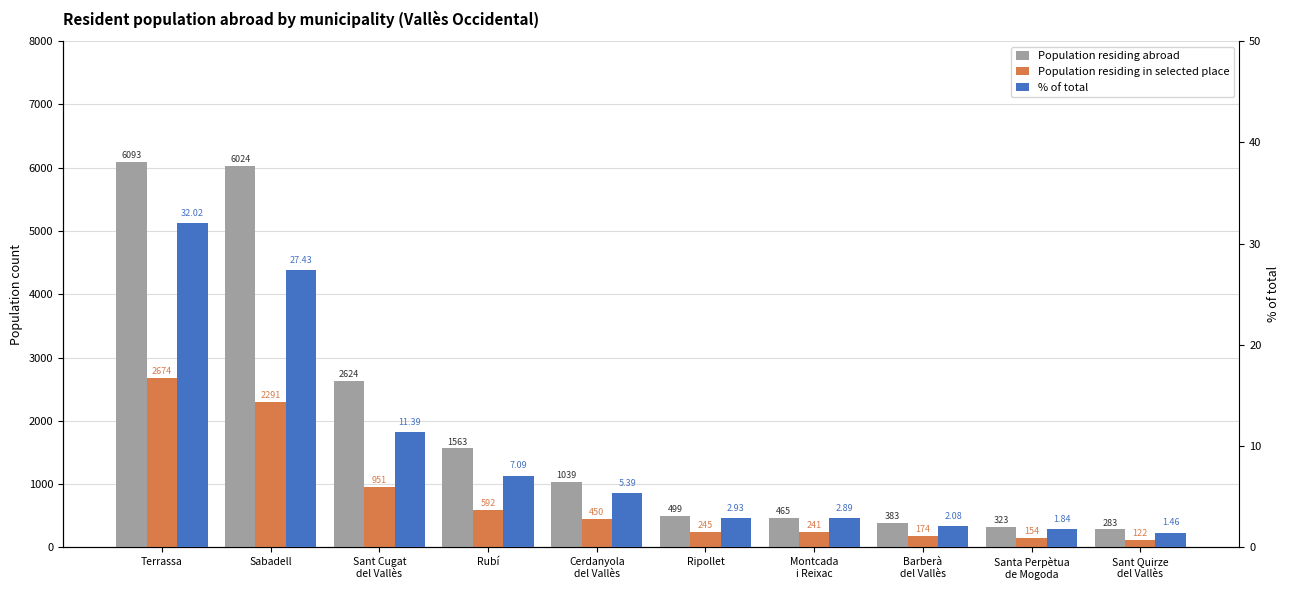

True or false: % of total has a value of 2.1 at Barberà
del Vallès.

True